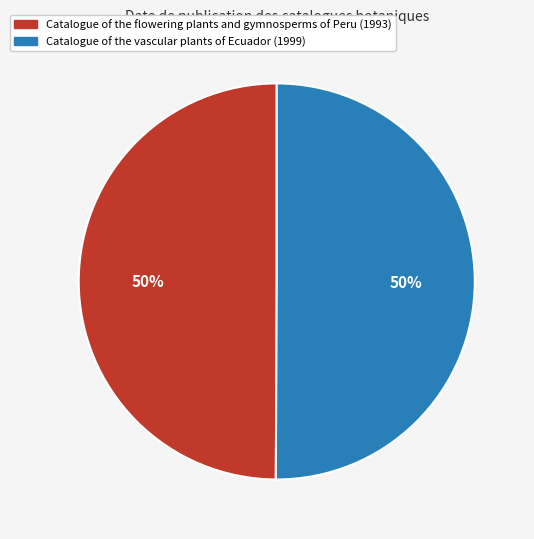

Is it true that Catalogue of the flowering plants and gymnosperms of Peru (1993) is 64% of the pie?

False